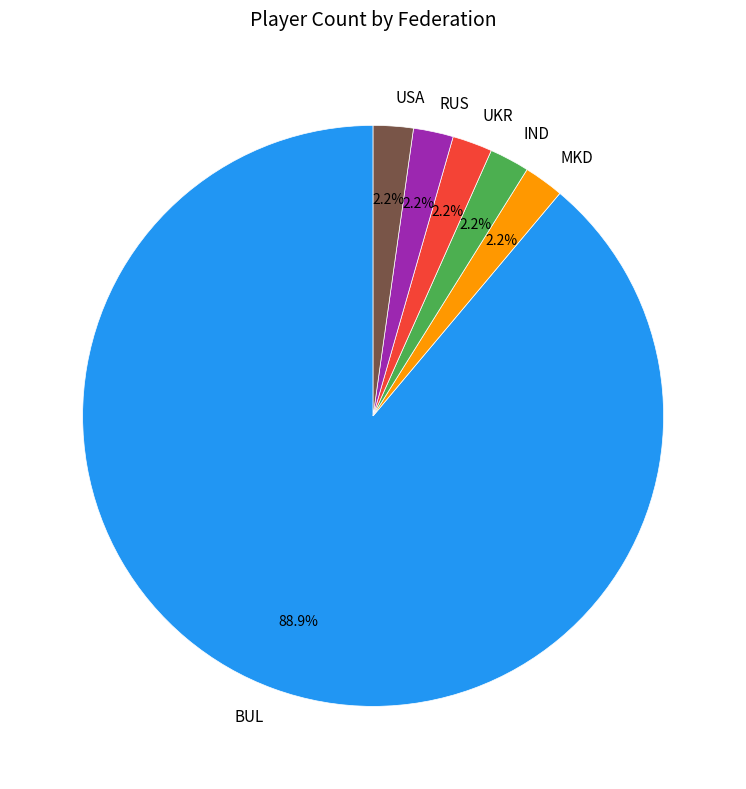

To the nearest percent, what is the difference between the largest and smallest slice percentages?

87%